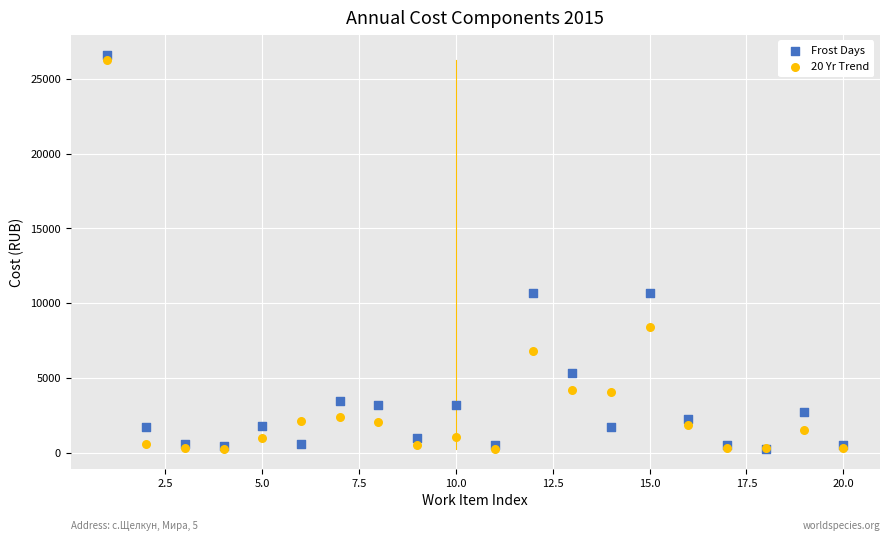

Which series contains the highest Y value?

Frost Days